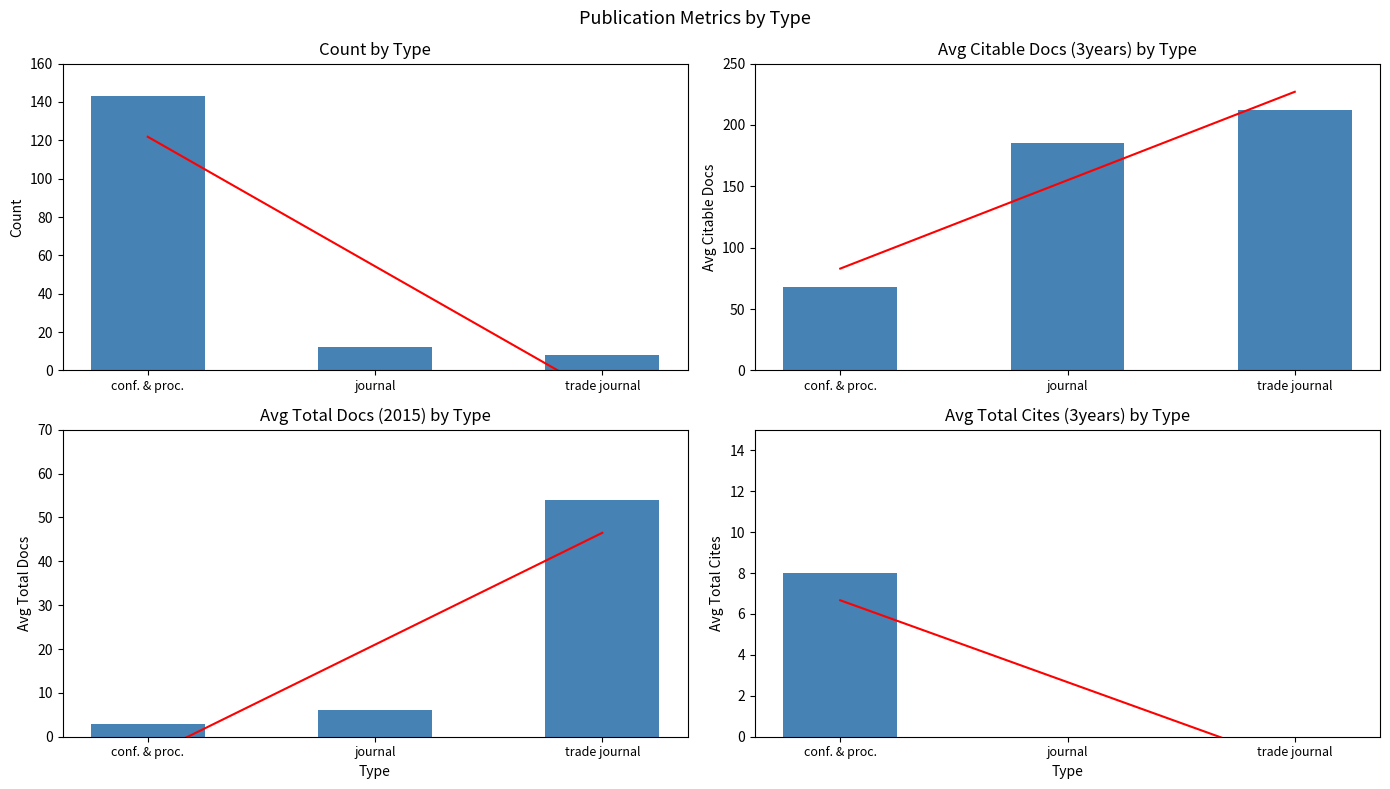

How many values in Trend are below zero?

1